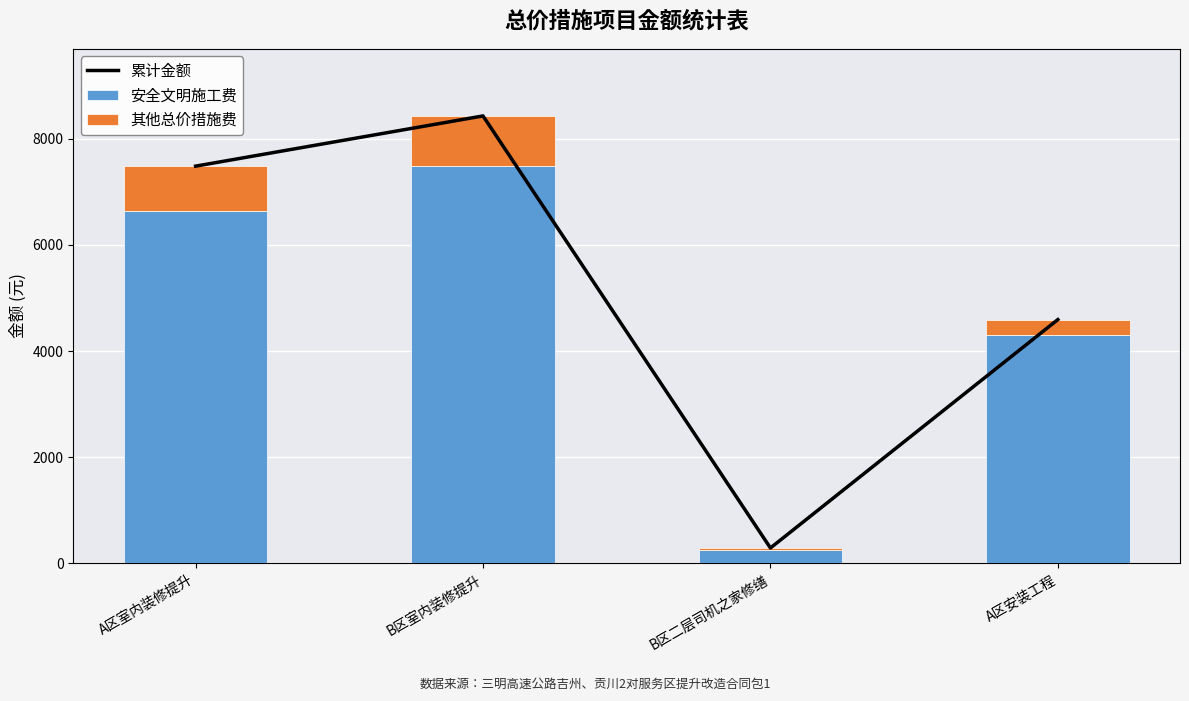

What is the smallest value displayed?

32